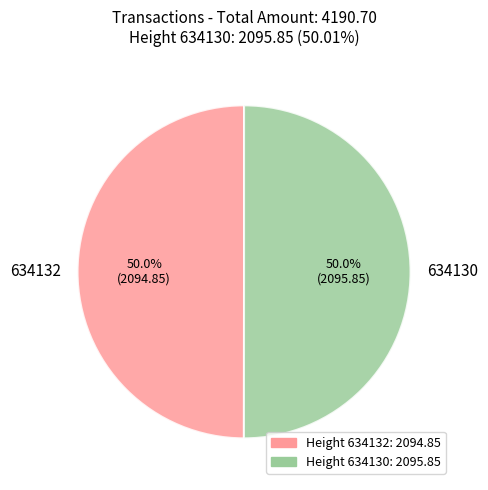

Is it true that 634132 is 50% of the pie?

True